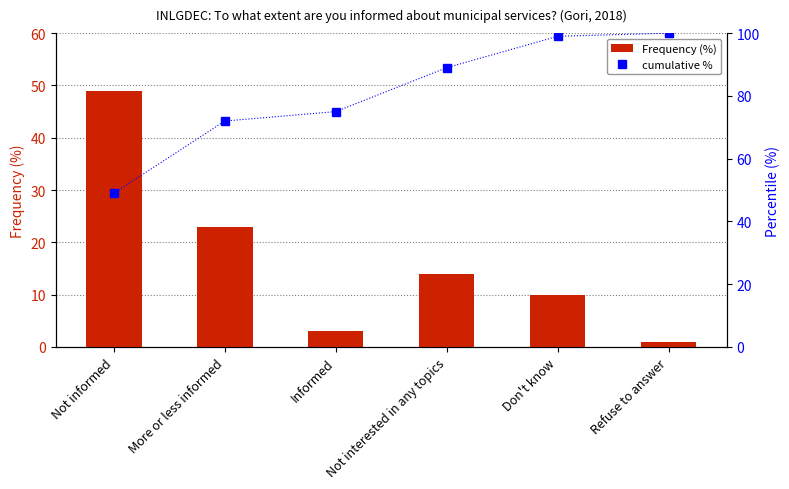

Are the bars horizontal?

No